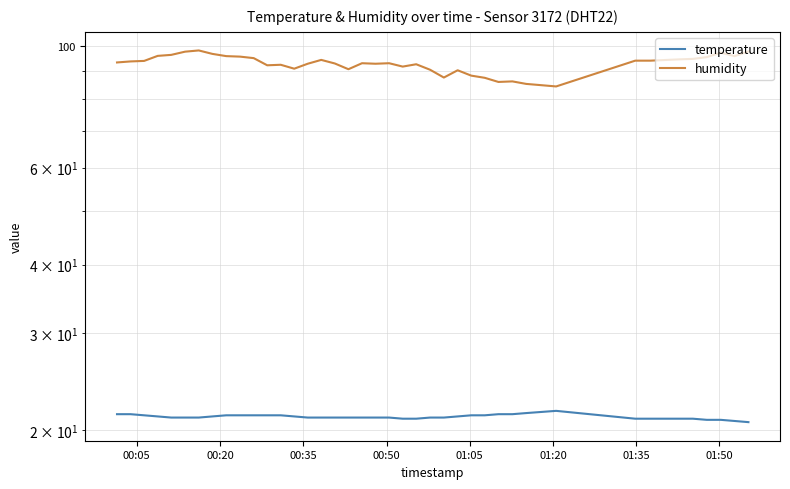

True or false: temperature and humidity intersect in this chart.

False